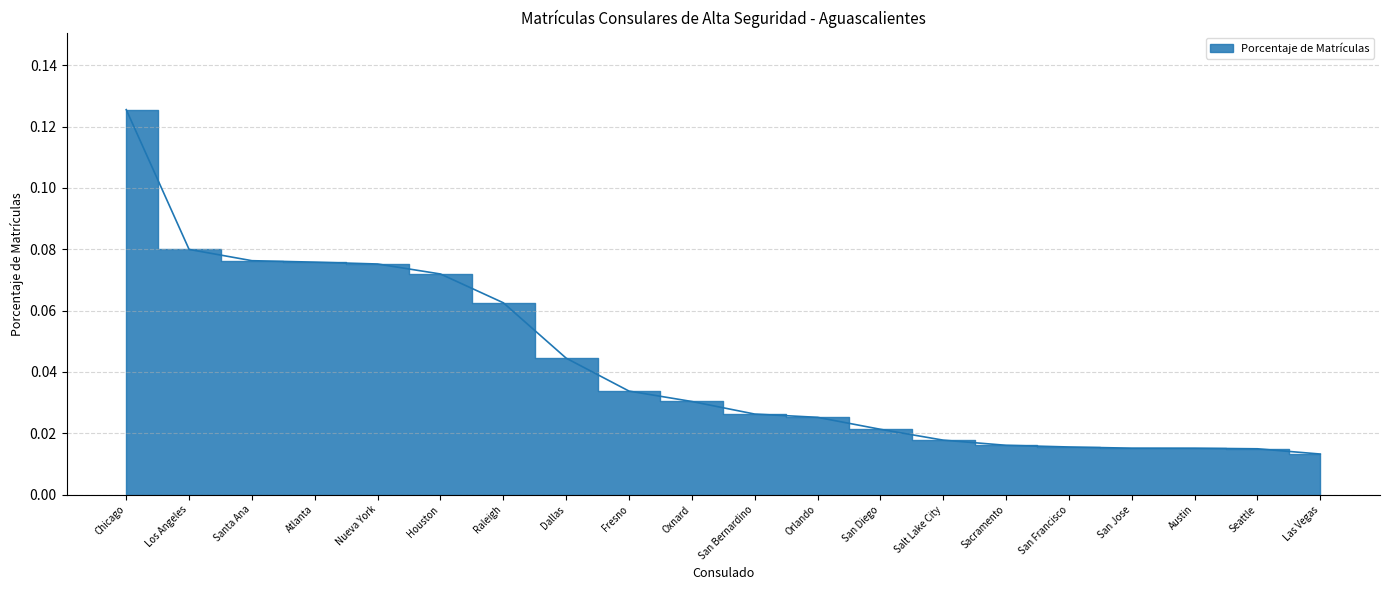

Which has a higher value, San Francisco or Sacramento?

Sacramento